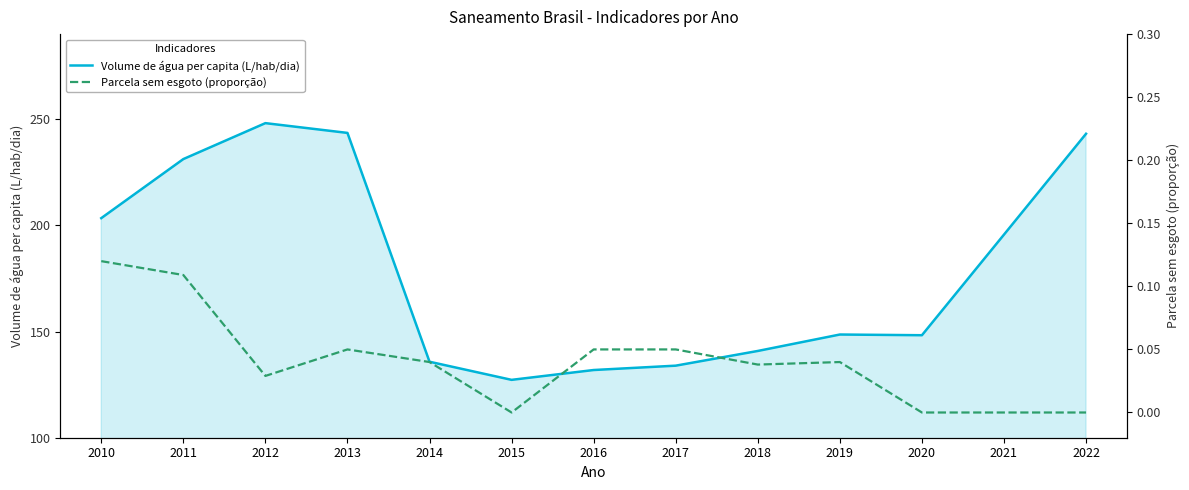

Reading left to right, list all the values displayed in this chart.

Volume de água per capita (L/hab/dia): 2010=203.4	2011=231.2	2012=248.1	2013=243.5	2014=135.8	2015=127.2	2016=131.9	2017=133.9	2018=140.8	2019=148.6	2020=148.2	2021=195.6	2022=243.1
Parcela sem esgoto (proporção): 2010=0.1	2011=0.1	2012=0.0	2013=0.1	2014=0.0	2015=0.0	2016=0.1	2017=0.1	2018=0.0	2019=0.0	2020=0.0	2021=0.0	2022=0.0